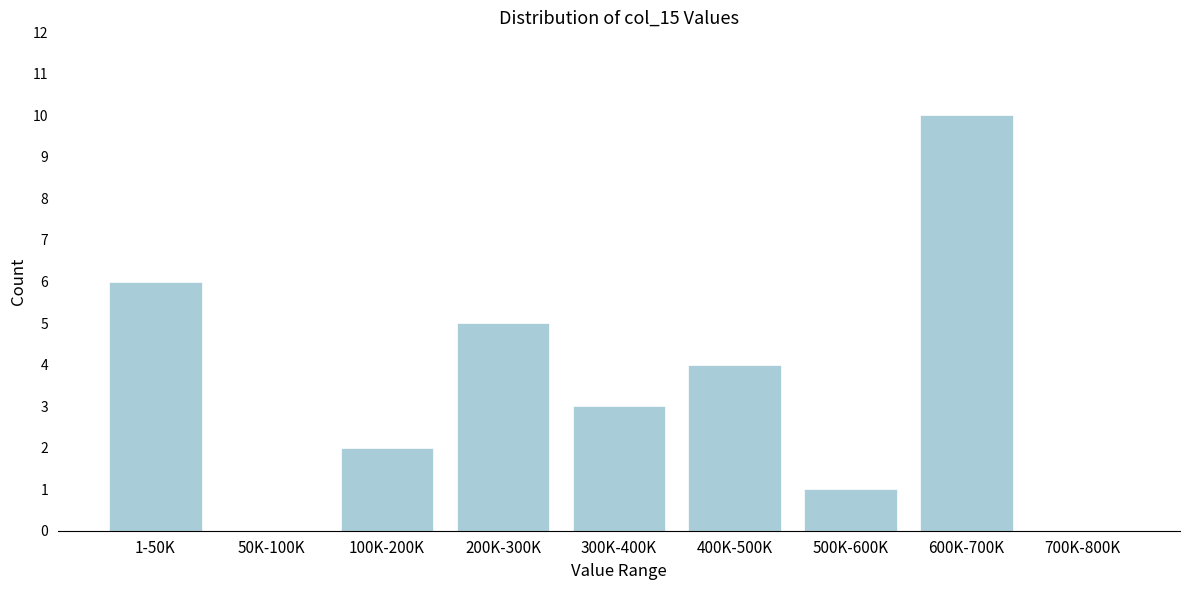

Reading left to right, what are all the values shown in this chart?

1-50K=6	50K-100K=0	100K-200K=2	200K-300K=5	300K-400K=3	400K-500K=4	500K-600K=1	600K-700K=10	700K-800K=0